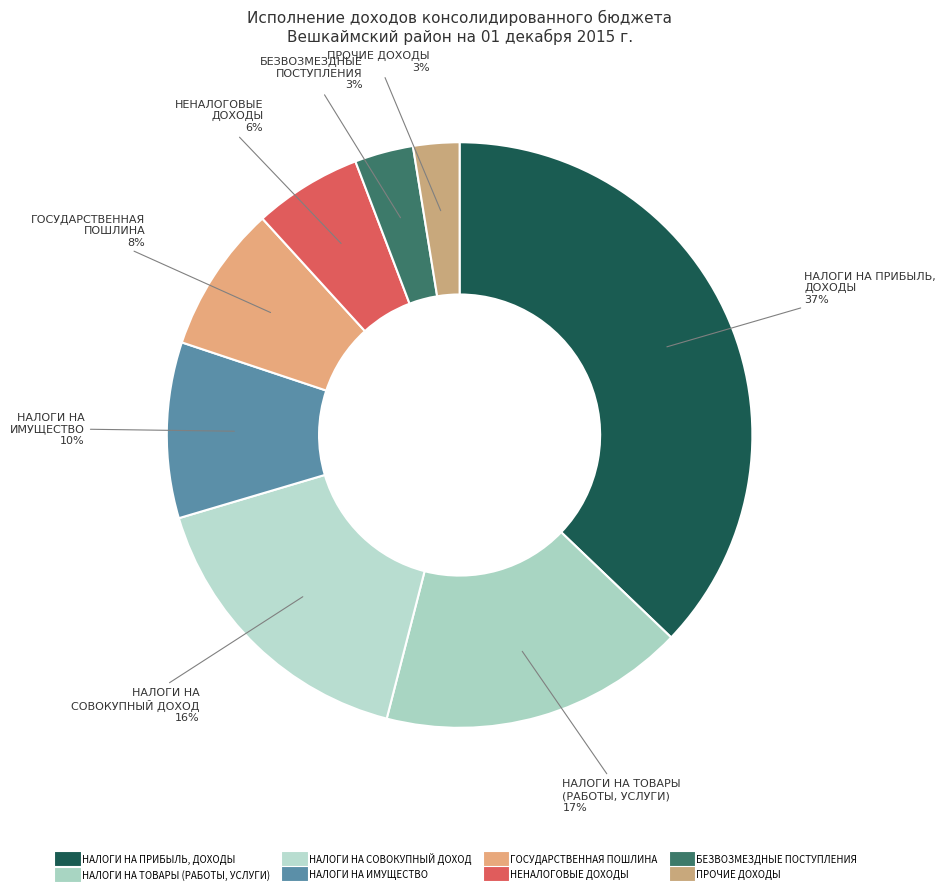

Count the number of slices in the pie.

8